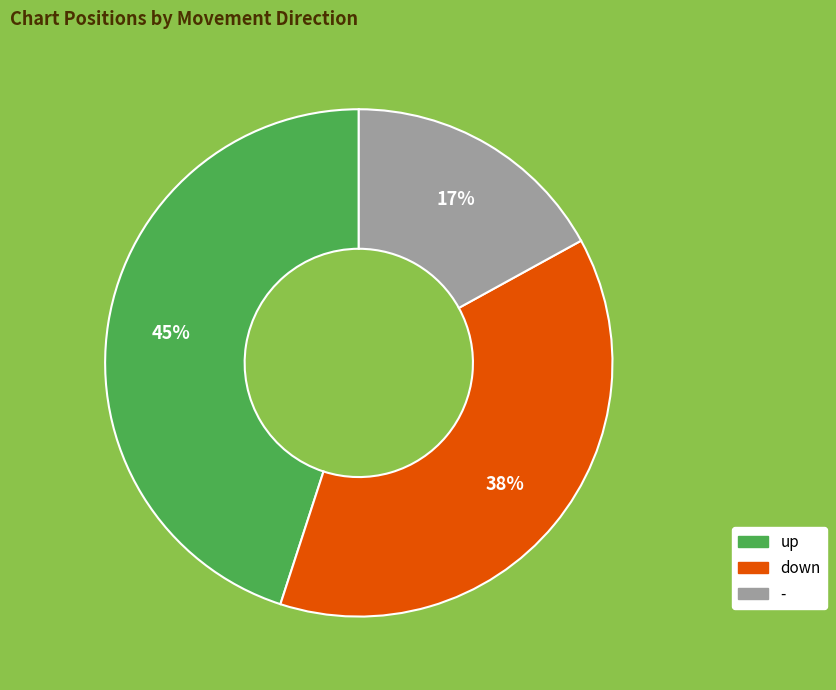

To the nearest percent, what is the combined percentage of up and -?

62%